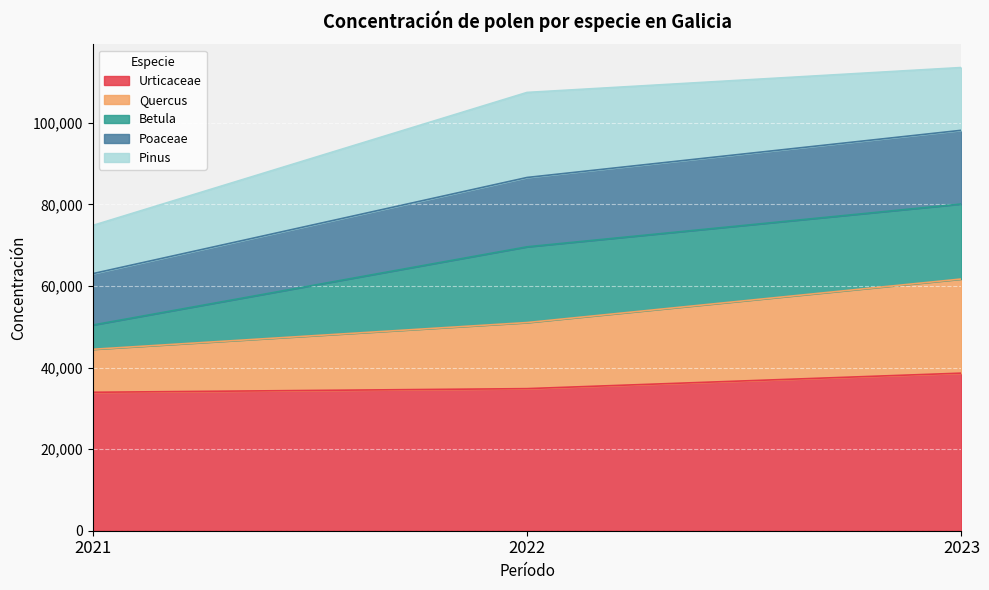

What is the total value across all series at 2021?

74819